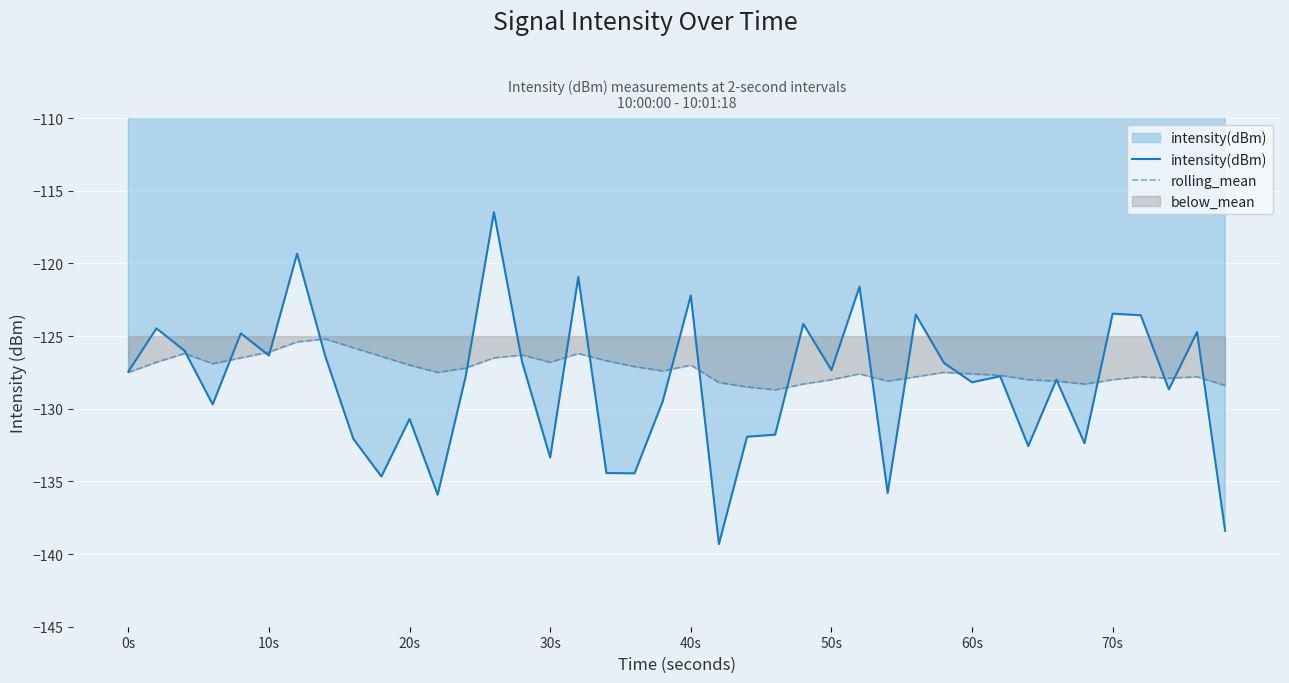

True or false: rolling_mean has more than 1 points higher than both neighbors.

True